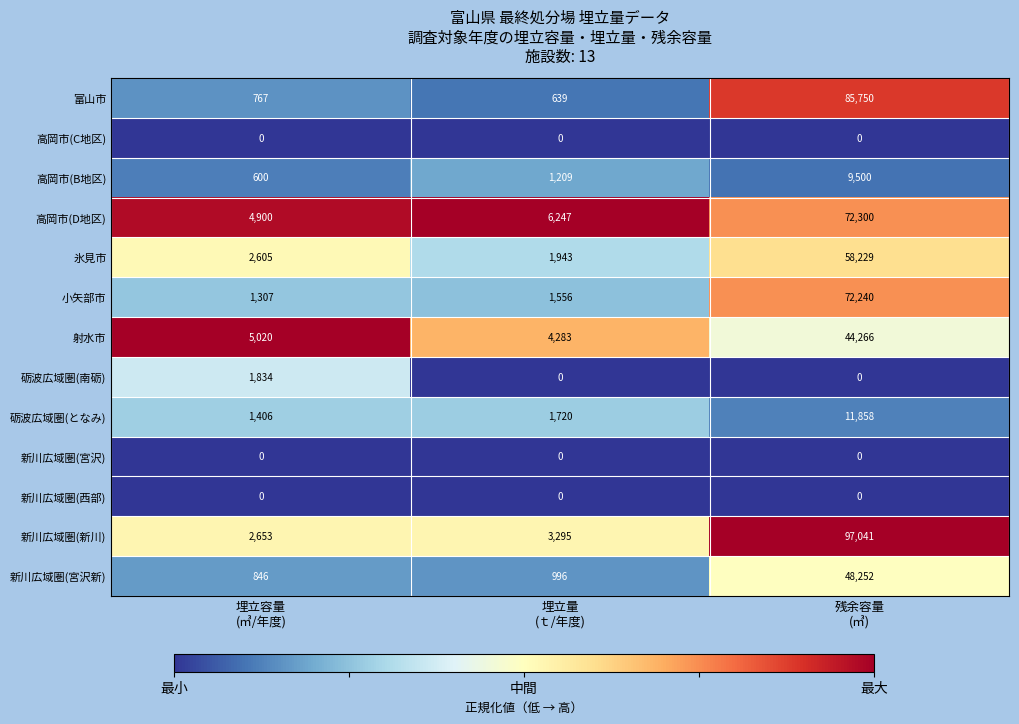

Which series has the largest range (max minus min)?

新川広域圏(新川)